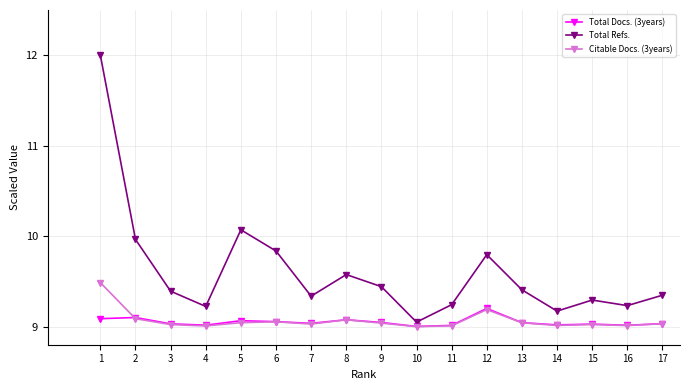

Rank the series by their maximum value, from lowest to highest.

Total Docs. (3years), Citable Docs. (3years), Total Refs.